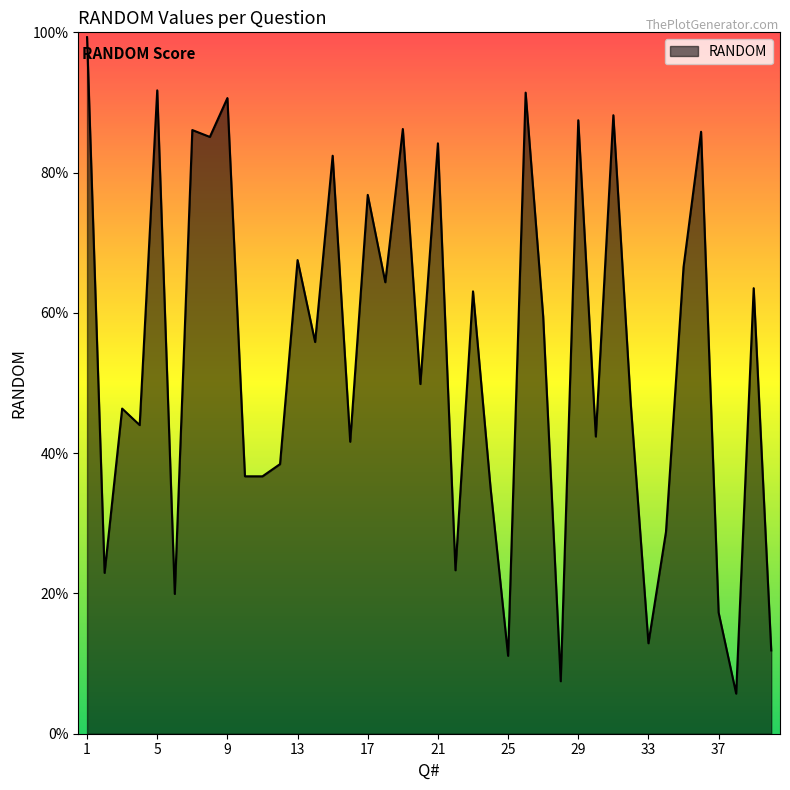

True or false: there are more than 1 points higher than both neighbors.

True